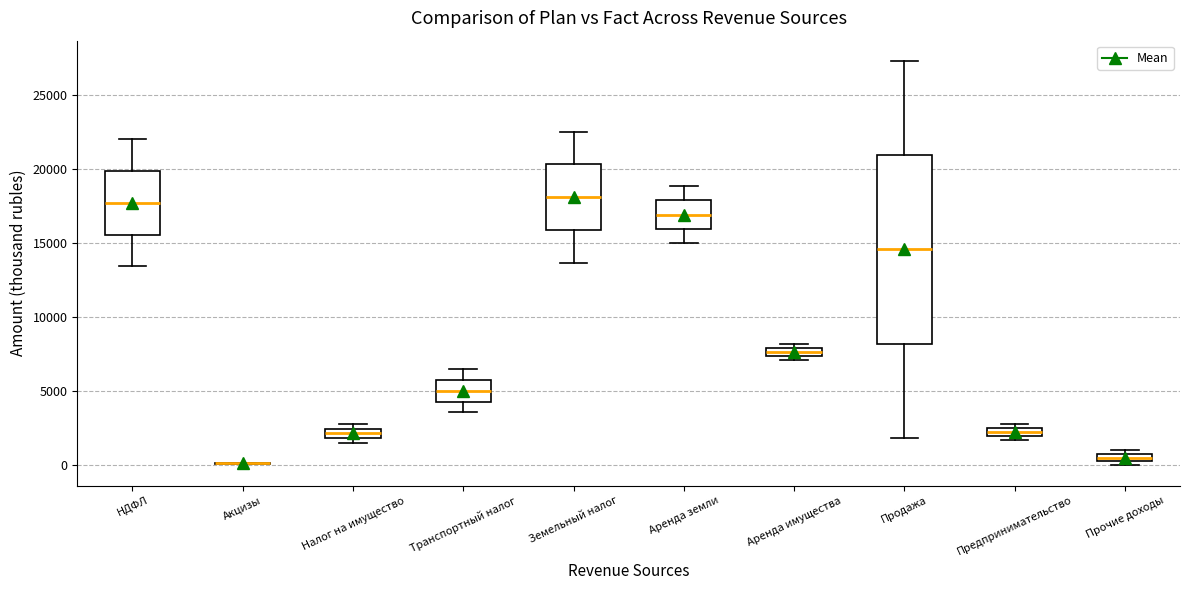

Comparing the boxes themselves (not the whiskers), which one is the tallest?

Продажа